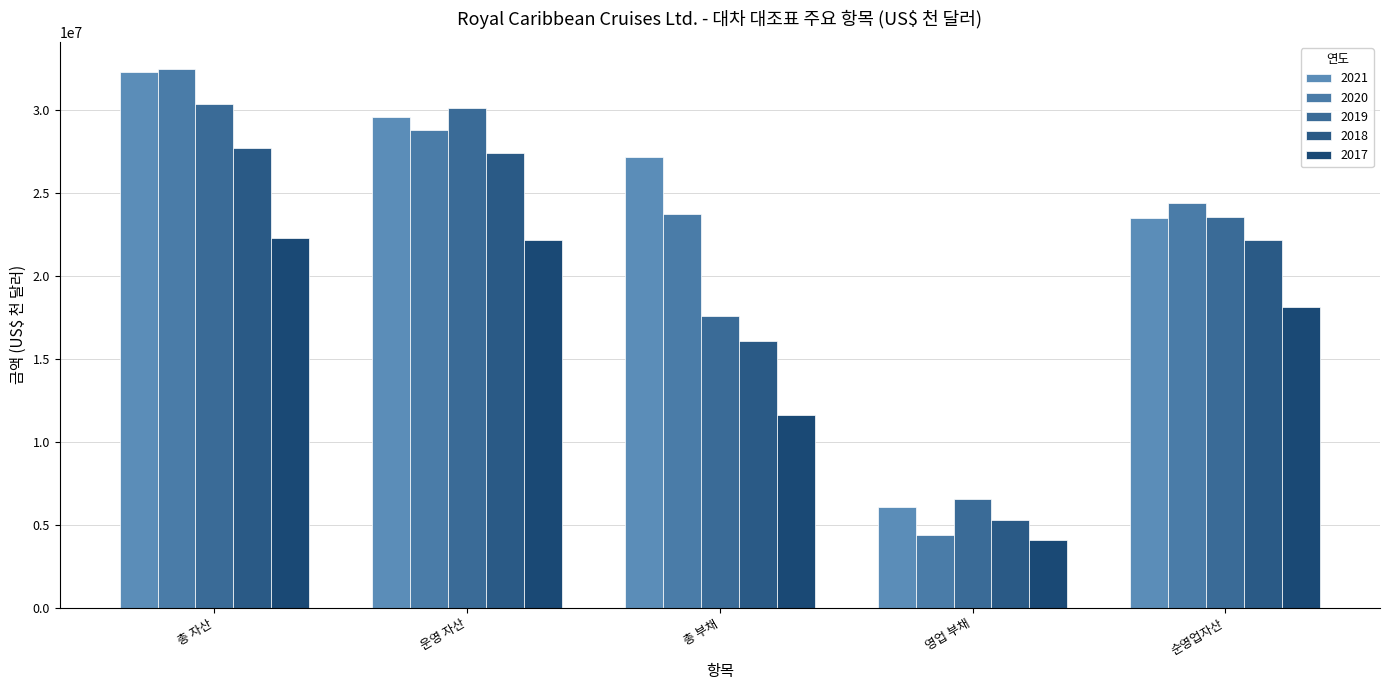

How many bars are there in total?

25